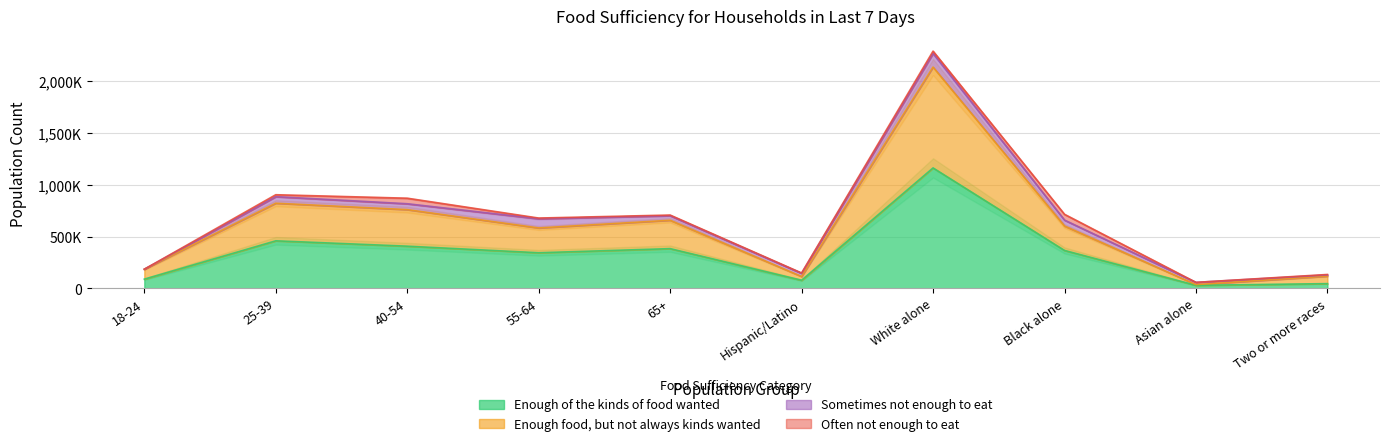

Rank the series by their maximum value, from lowest to highest.

Enough of the kinds of food wanted, Enough food, but not always kinds wanted